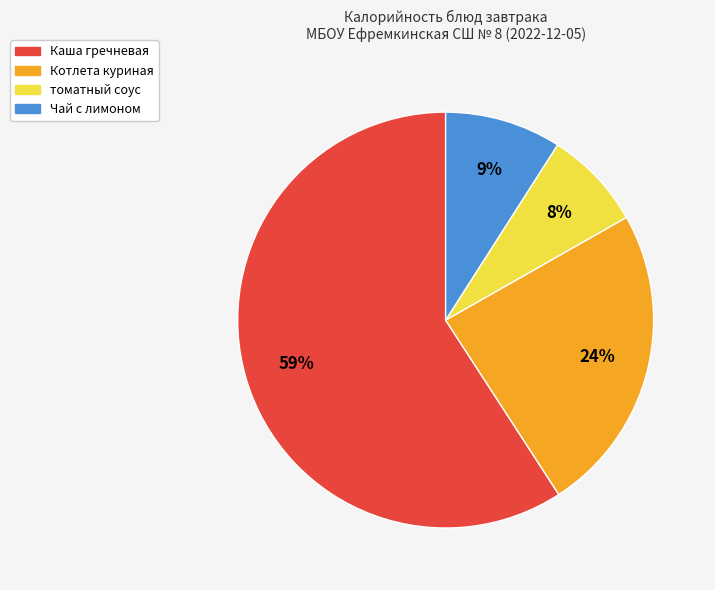

True or false: томатный соус accounts for 8% of the total.

True